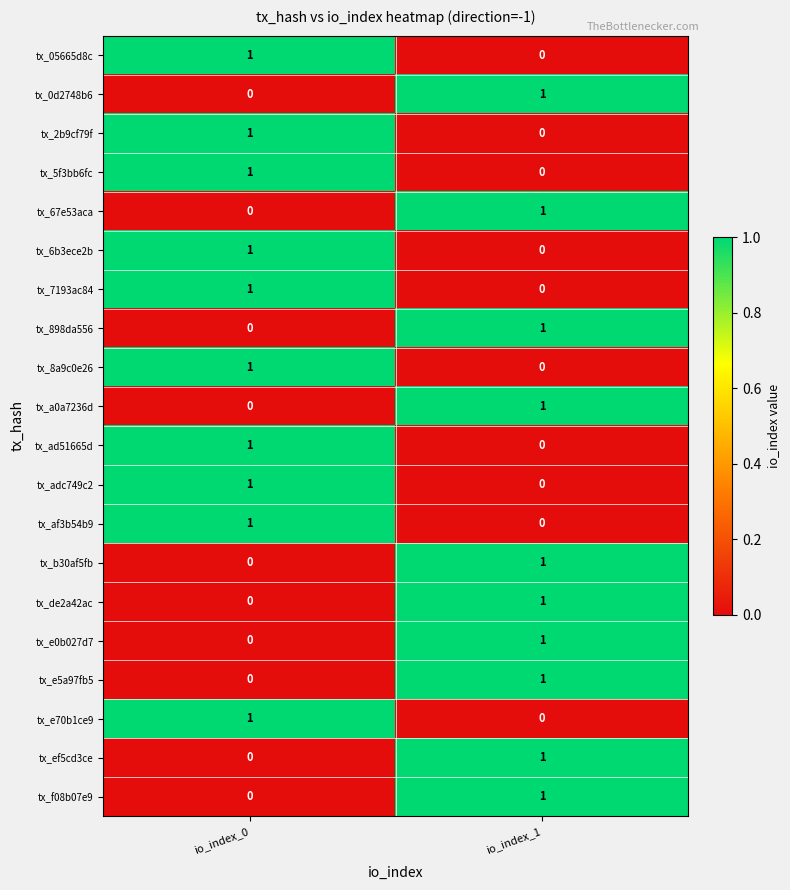

The tx_7193ac84 series shows 1 at io_index_0. True or false?

True